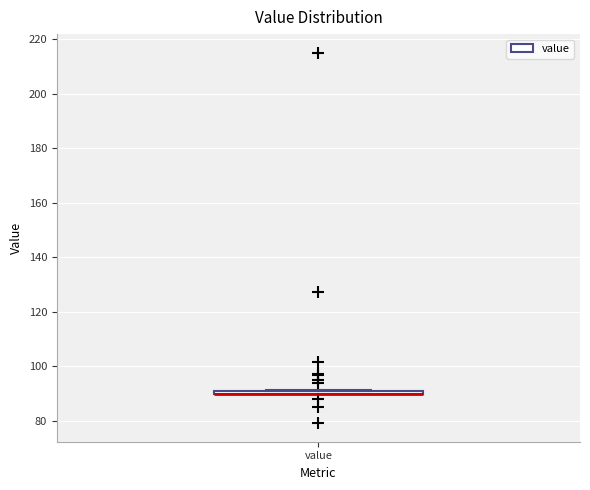

Where is the lower edge of the box for value on the y-axis? The values are not printed on the chart, so give them approximately, as read against the axis.

90